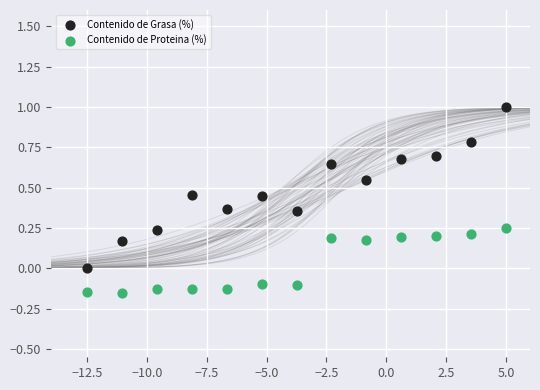

Which series reaches the maximum Y coordinate?

Contenido de Grasa (%)